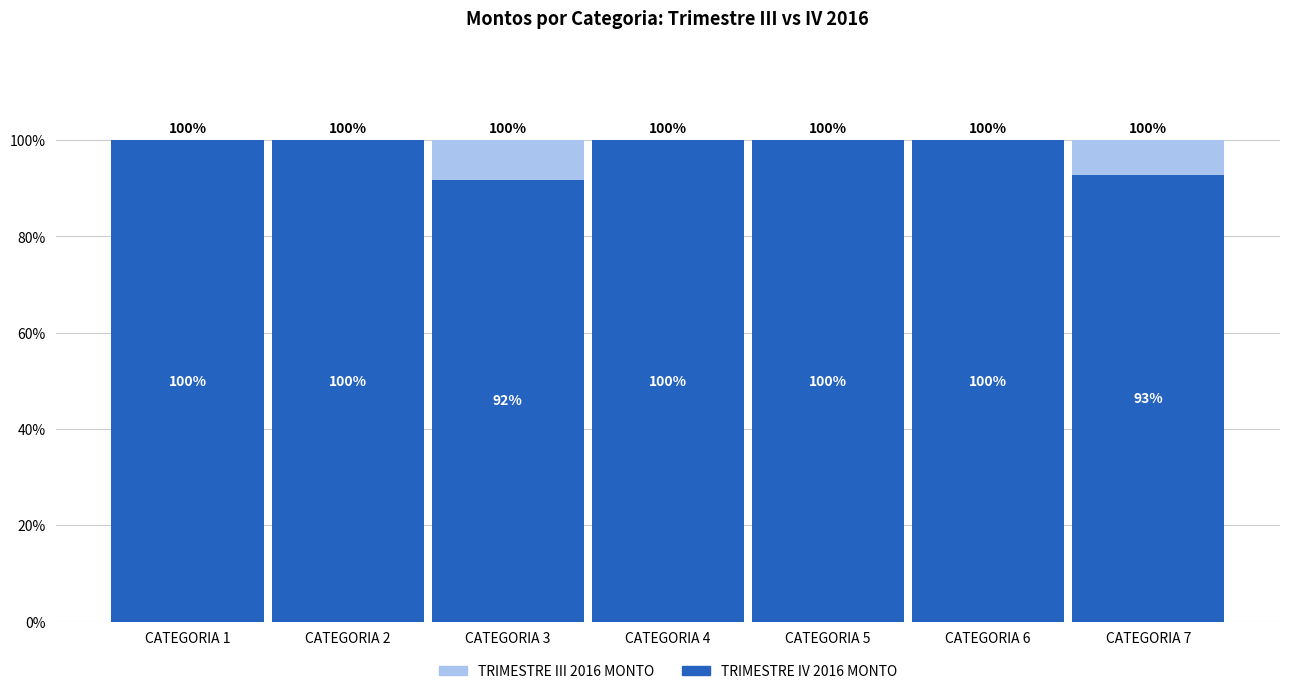

Reading right to left, list all the values displayed in this chart.

TRIMESTRE III 2016 MONTO: 100.0	100.0	100.0	100.0	100.0	100.0	100.0
TRIMESTRE IV 2016 MONTO: 92.9	100.0	100.0	100.0	91.7	100.0	100.0